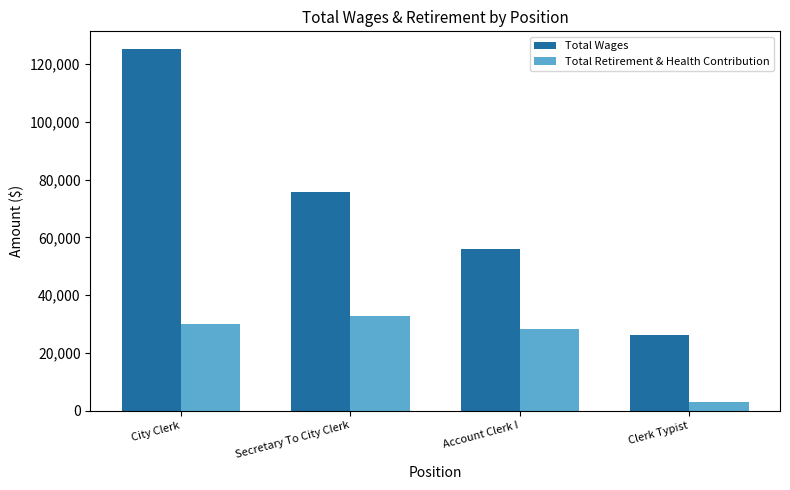

How many categories are shown in the chart?

4